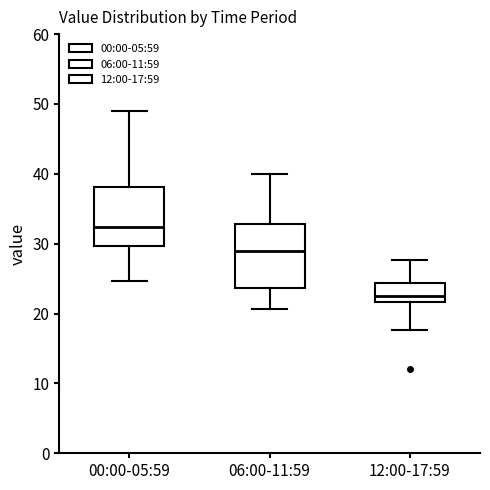

Reading left to right, transcribe this box plot: for each box, give where its median line is, the range the box spans, and where its two whiskers end, as read against the y-axis. The values are not printed on the chart, so give them approximately, as read against the axis.

00:00-05:59: median 32, box 30 to 38, whiskers 25 to 49
06:00-11:59: median 29, box 24 to 33, whiskers 21 to 40
12:00-17:59: median 23, box 22 to 24, whiskers 18 to 28